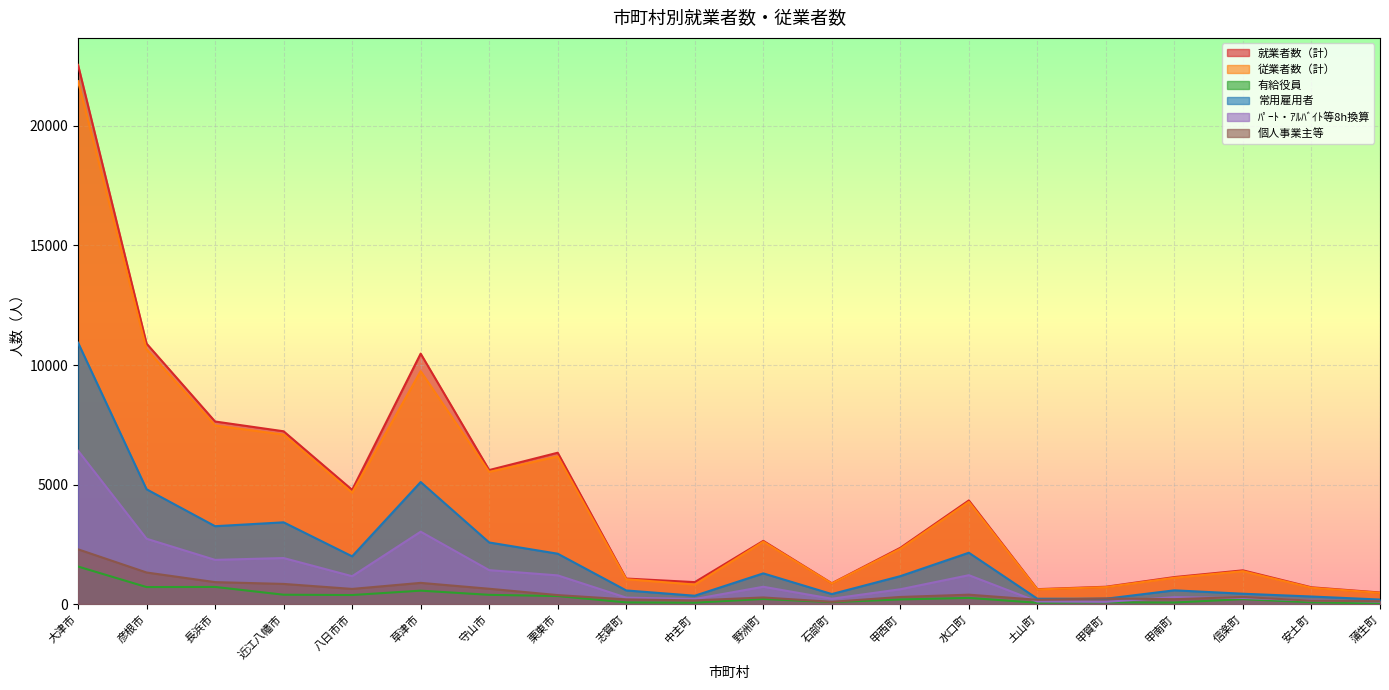

Is the value of 従業者数（計） at 信楽町 greater than the value of 就業者数（計） at 近江八幡市?

No